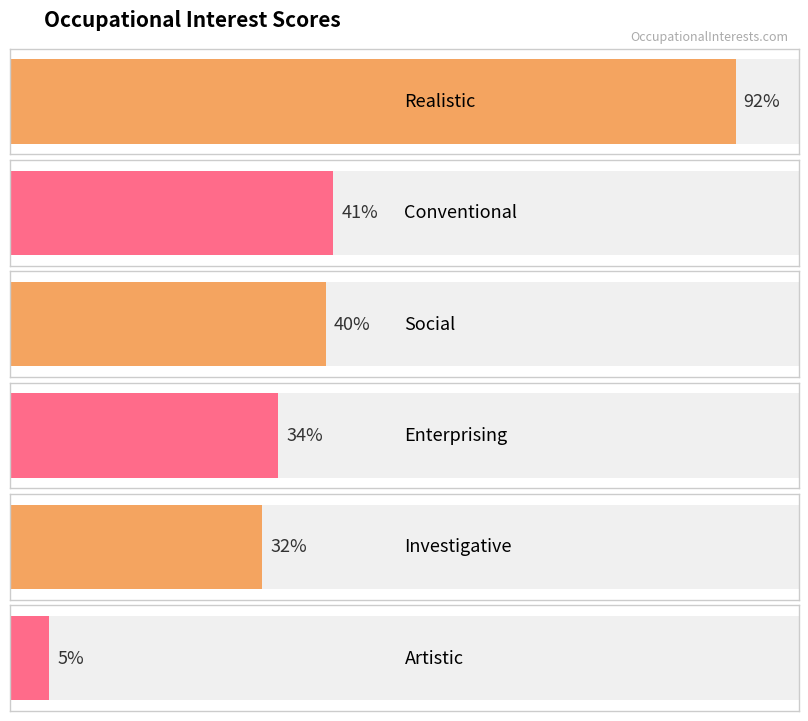

What position from the right is Realistic?

6